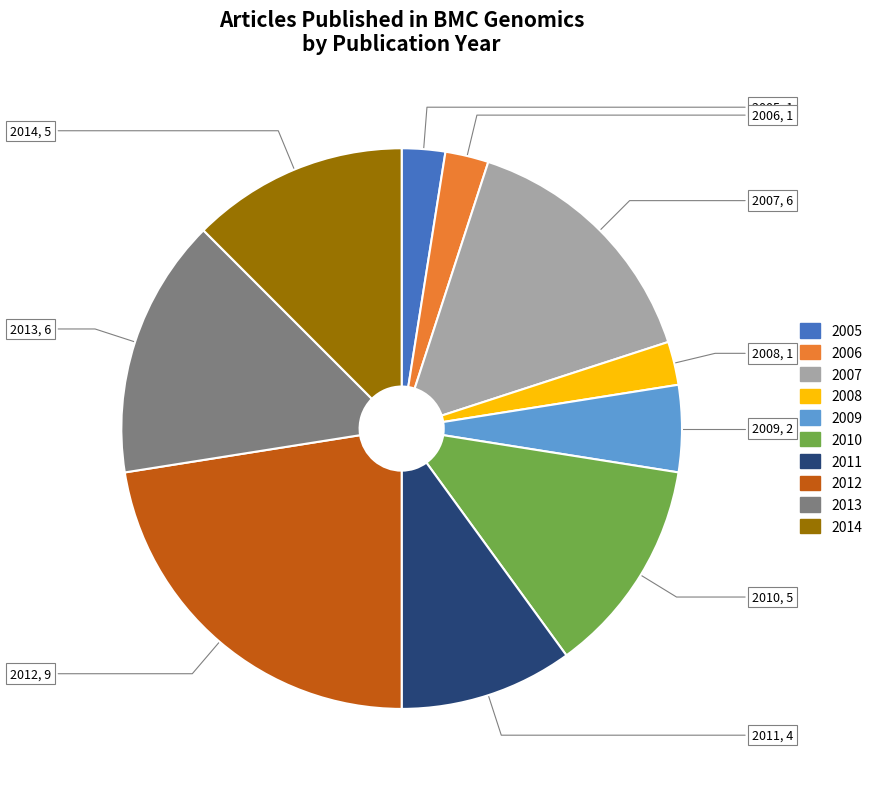

Between 2008 and 2010, which is larger?

2010